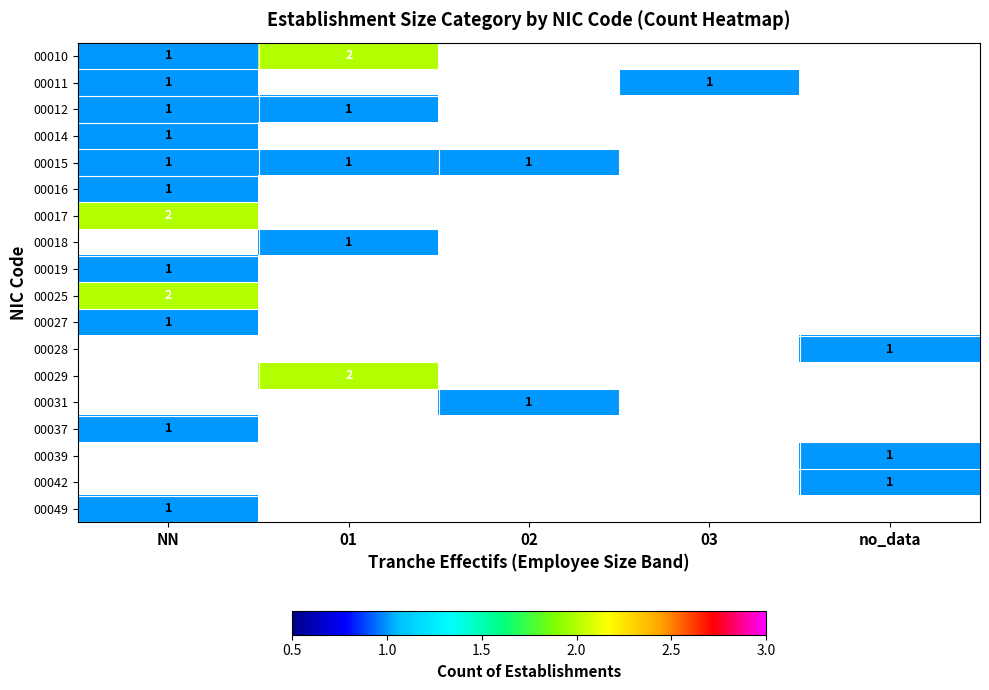

At how many categories does at least one series exceed 1?

2